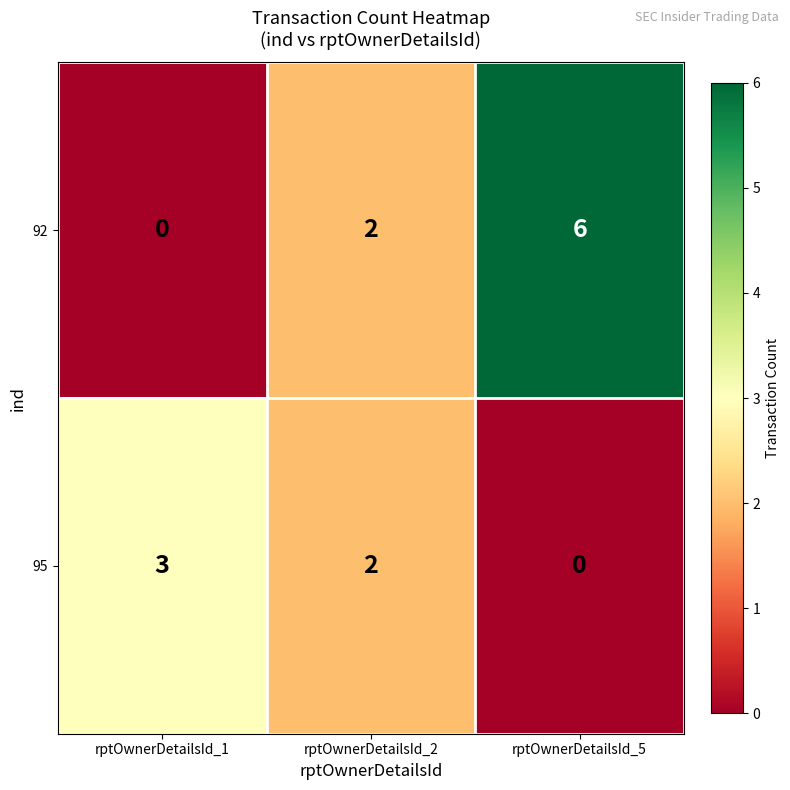

How many categories are shown in the chart?

3